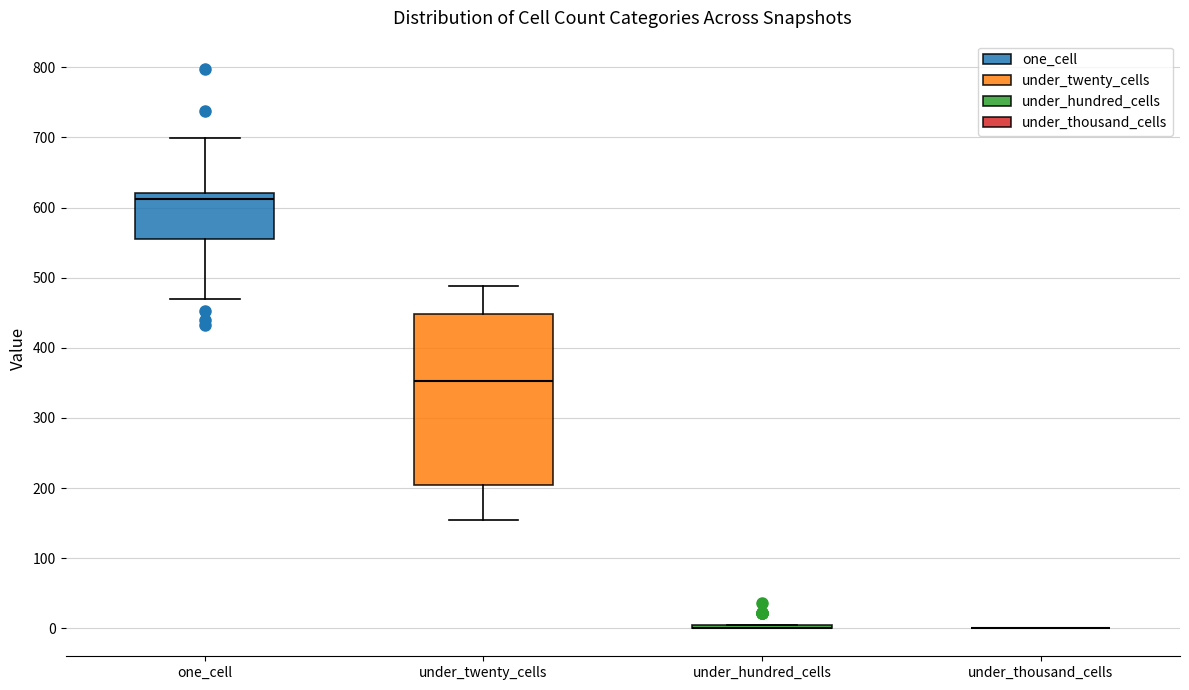

Reading left to right, read every box against the y-axis: the position of its median line, the range the box covers, and the ends of its whiskers. The values are not printed on the chart, so give them approximately, as read against the axis.

one_cell: median 610, box 550 to 620, whiskers 470 to 700
under_twenty_cells: median 350, box 210 to 450, whiskers 160 to 490
under_hundred_cells: box collapsed to a line at 0, whiskers 0 to 0
under_thousand_cells: box collapsed to a line at 0, whiskers 0 to 0